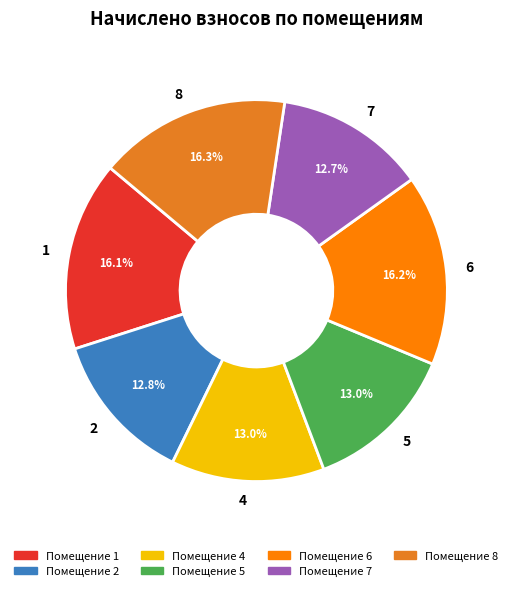

What portion of the pie excludes Помещение 2?

87.2%